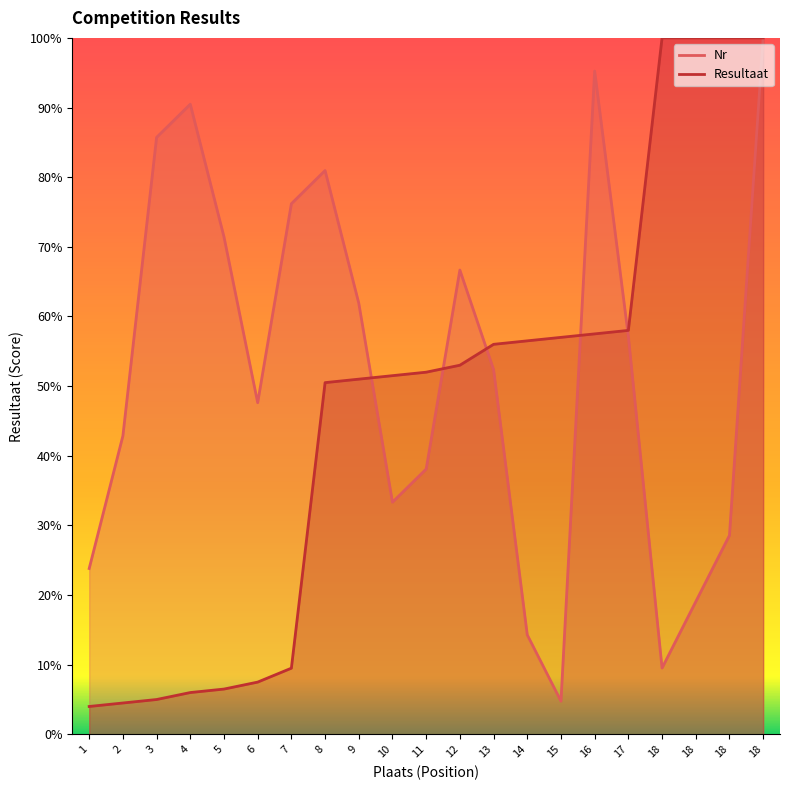

What is the greatest value displayed?

100.0